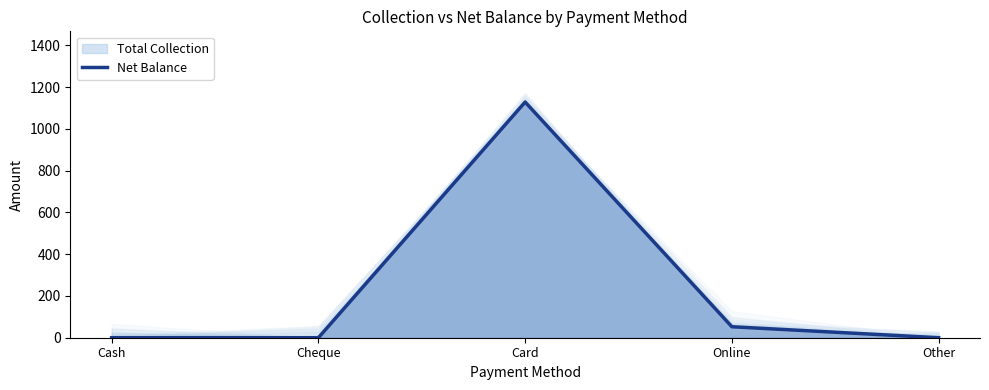

How many interior local peaks (higher than both neighbors) does the data have?

1